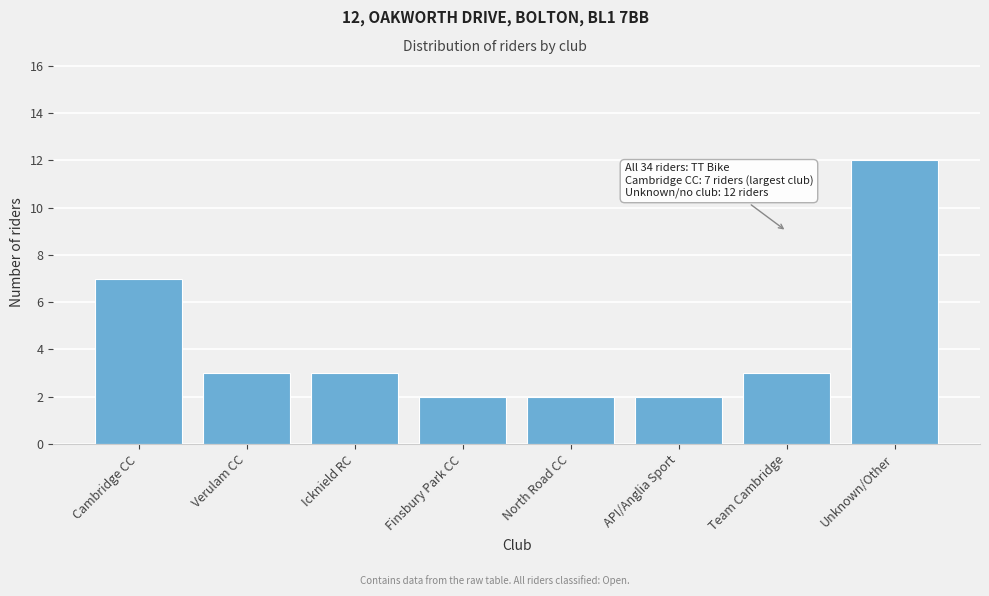

Reading left to right, list all the values displayed in this chart.

7	3	3	2	2	2	3	12